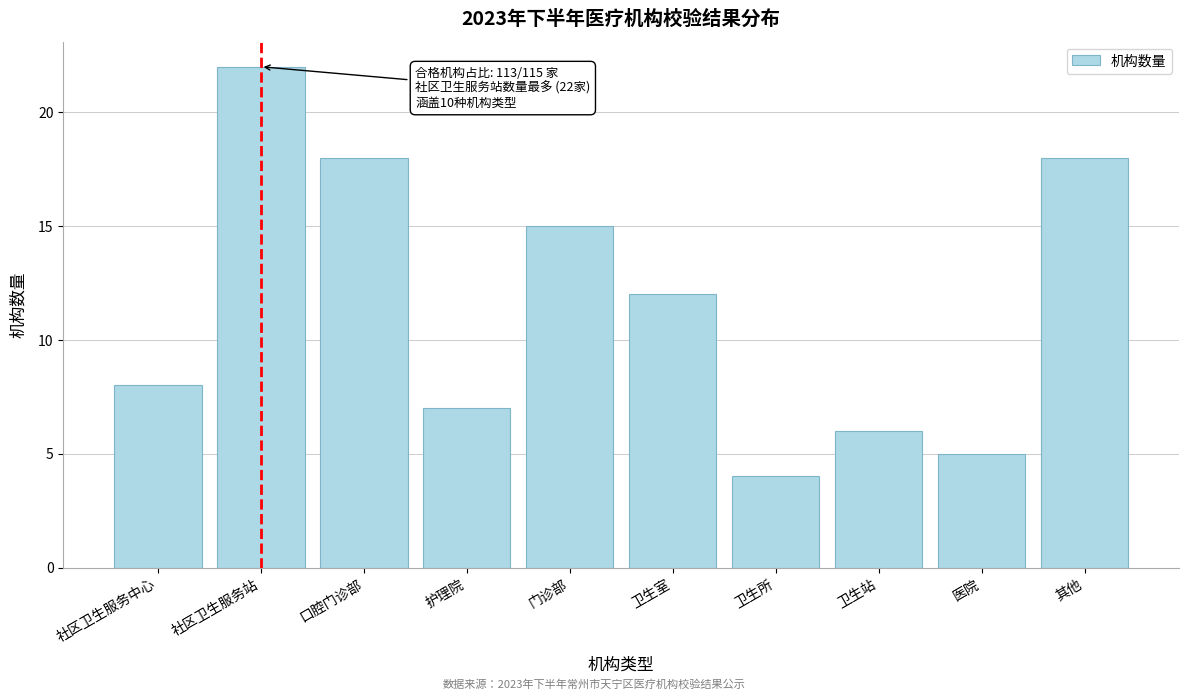

Reading left to right, transcribe all the data shown in this chart.

社区卫生服务中心=8	社区卫生服务站=22	口腔门诊部=18	护理院=7	门诊部=15	卫生室=12	卫生所=4	卫生站=6	医院=5	其他=18